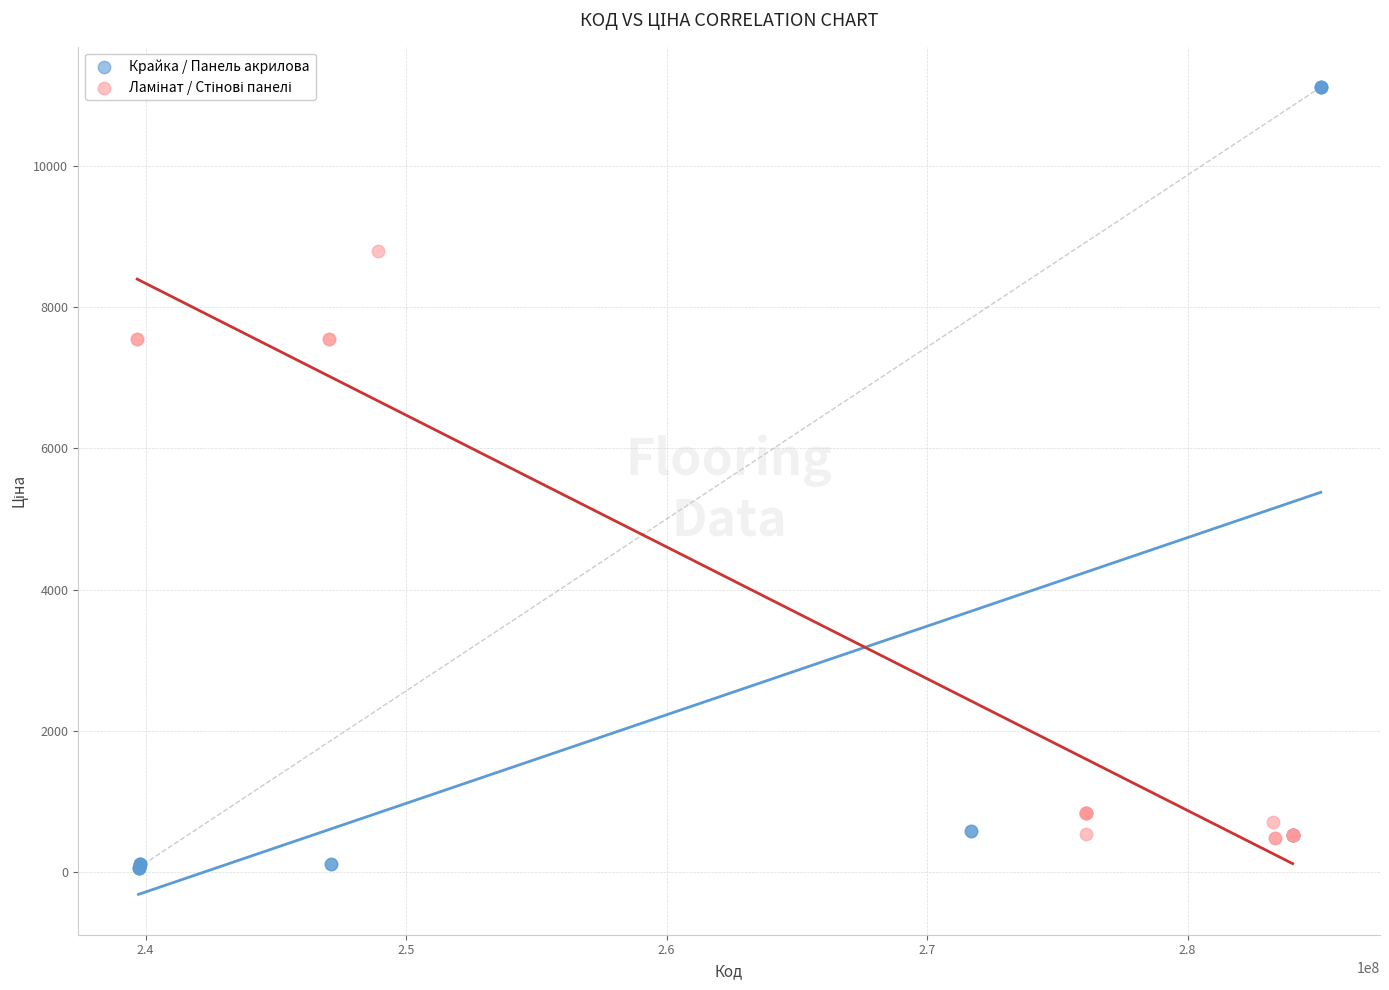

Which series contains the lowest Y value?

Крайка / Панель акрилова